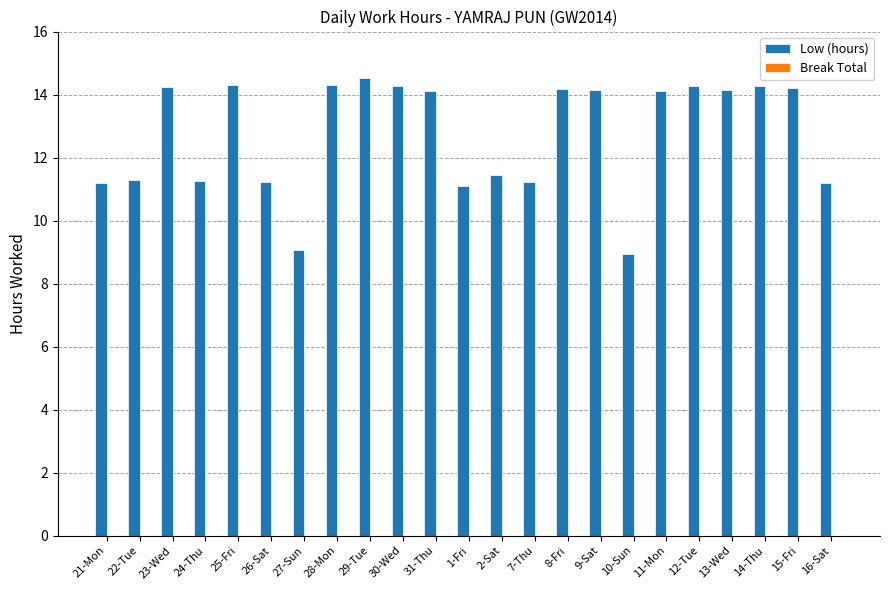

True or false: the data shows 9.1 at 27-Sun.

True